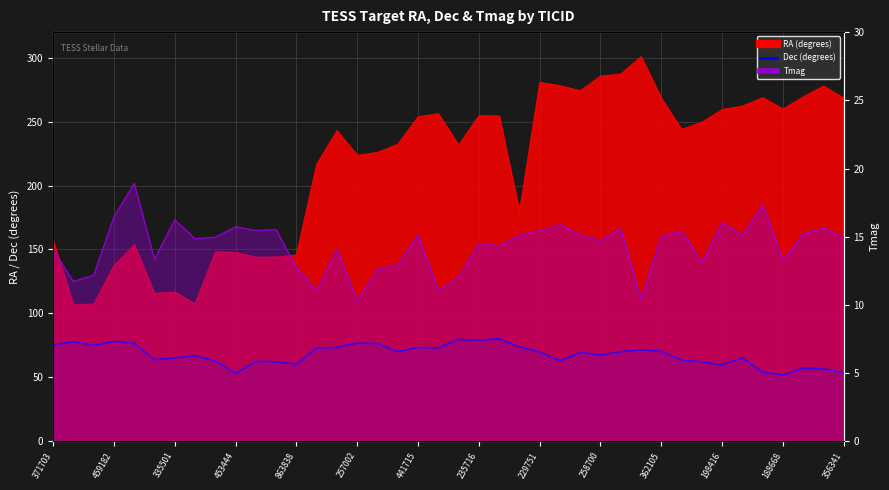

The Dec (degrees) series shows 41.8 at 459182. True or false?

False